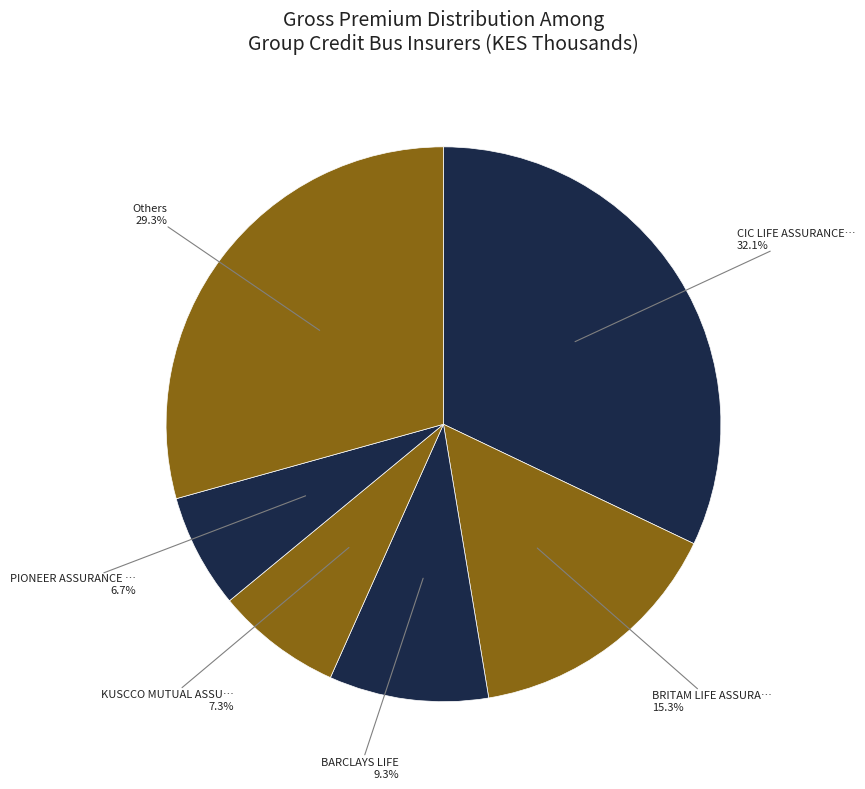

How many segments does this pie chart have?

6